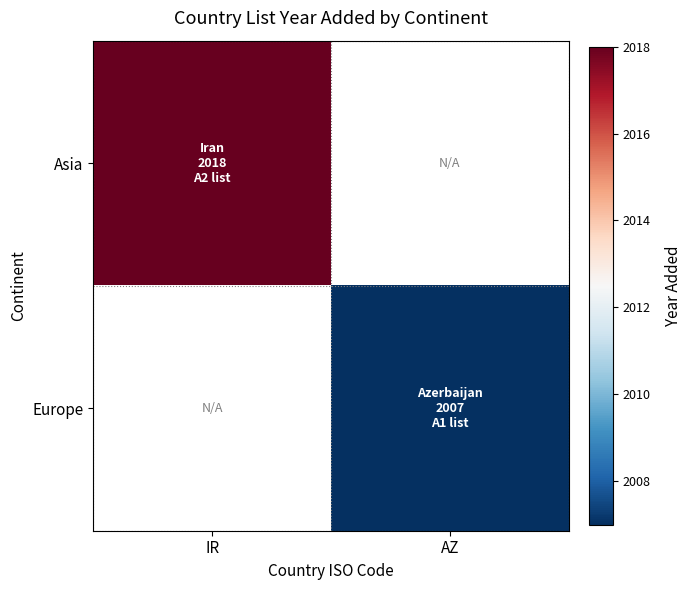

Rank the categories by Europe value from lowest to highest.

IR, AZ